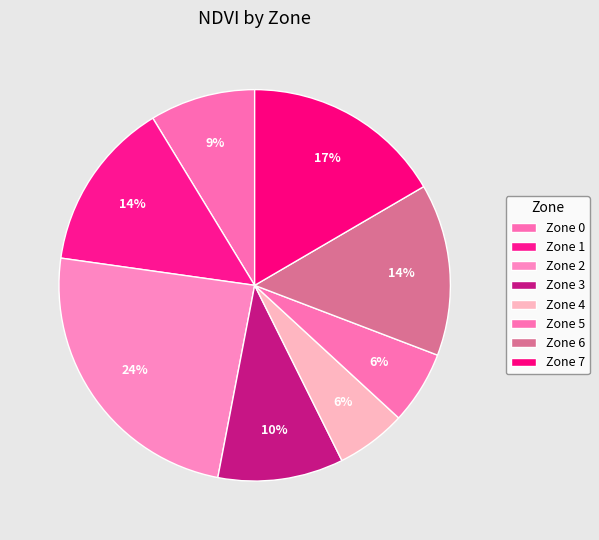

To the nearest percent, what is the average slice percentage?

12%